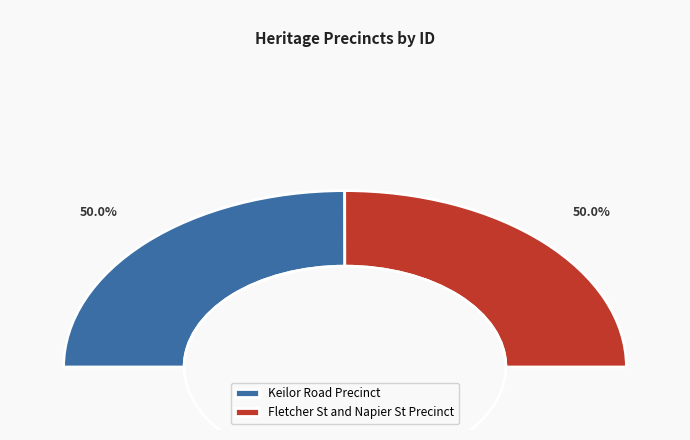

Which slice is the smallest?

Keilor Road Precinct